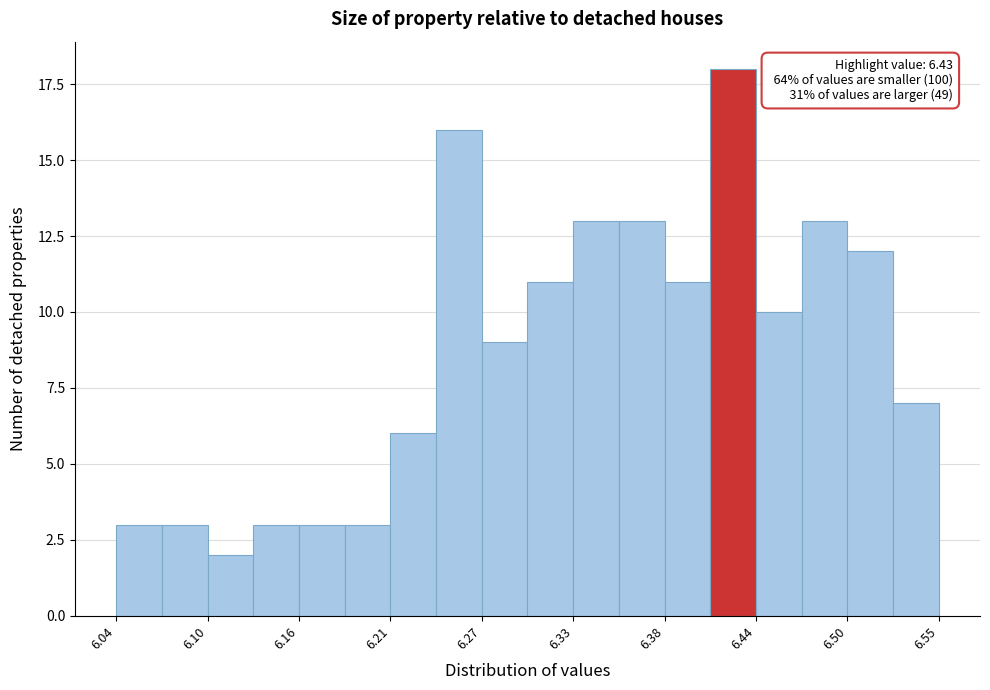

Read against the x-axis, roughly where is the centre of the tallest bar?

6.43